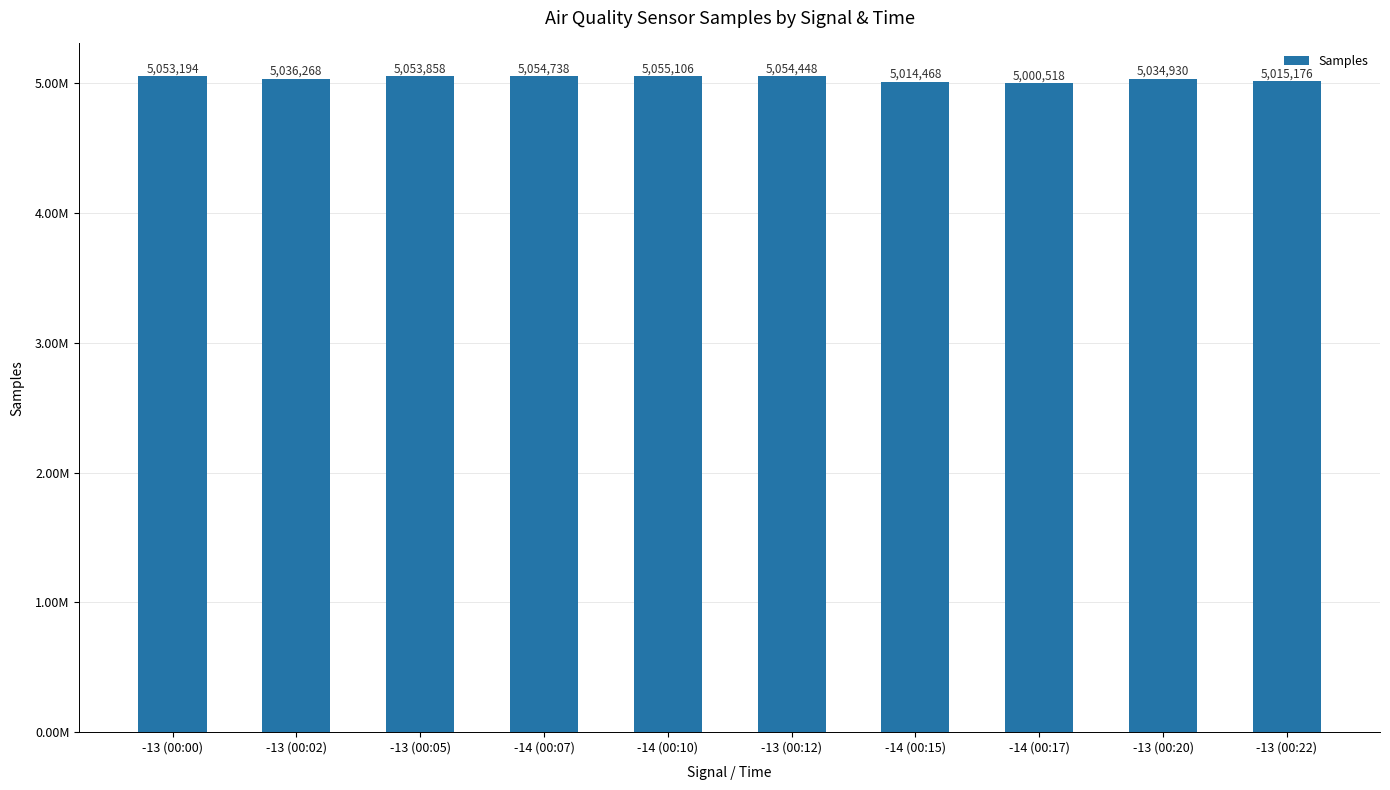

Are the bars horizontal?

No